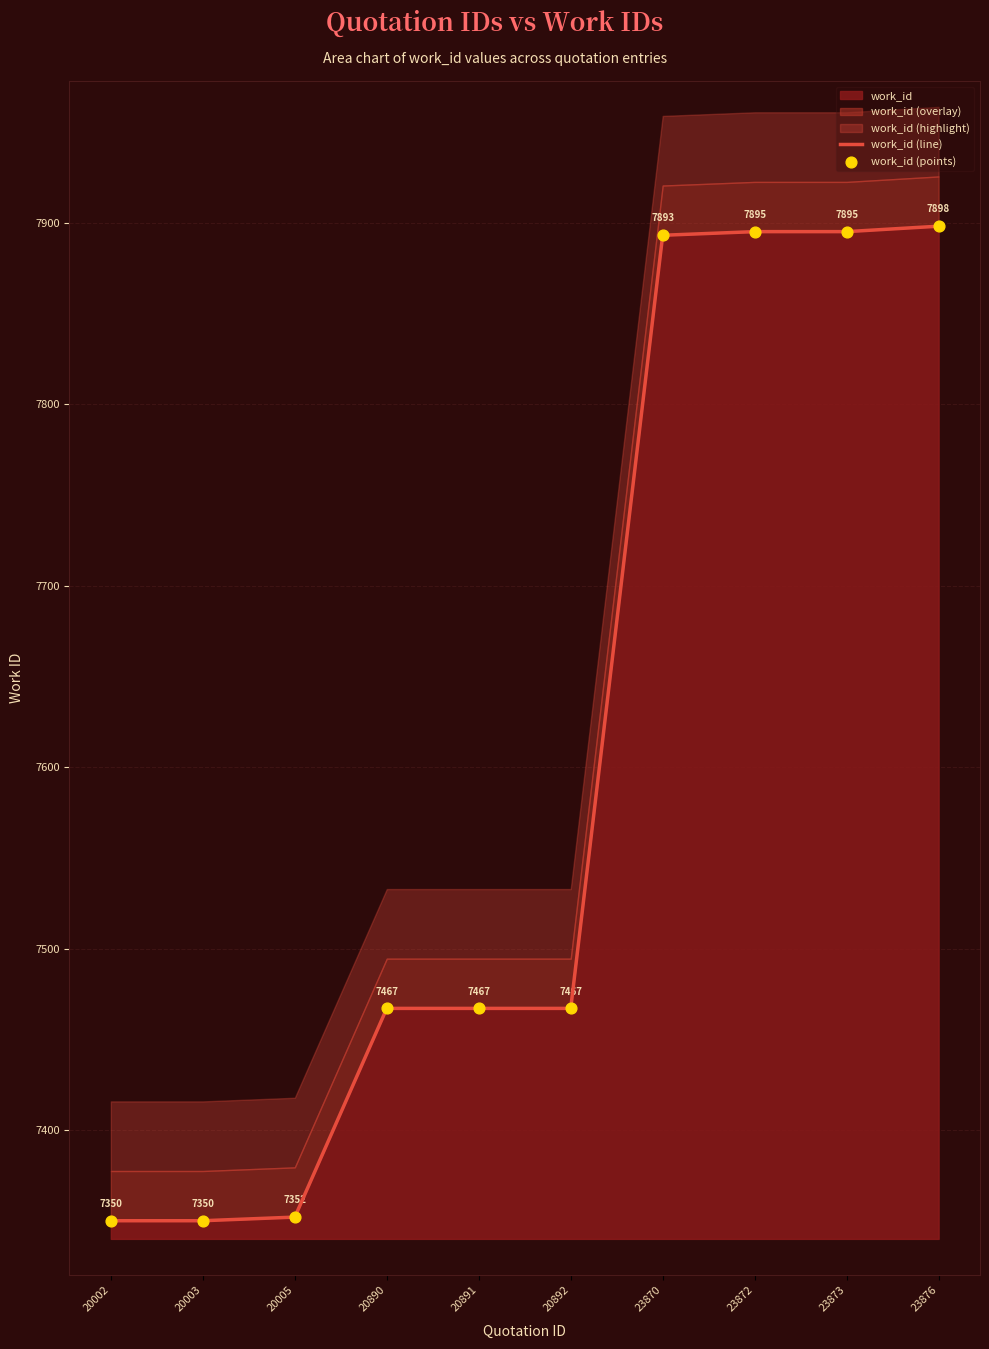

Which series contains the lowest Y value?

work_id (line)